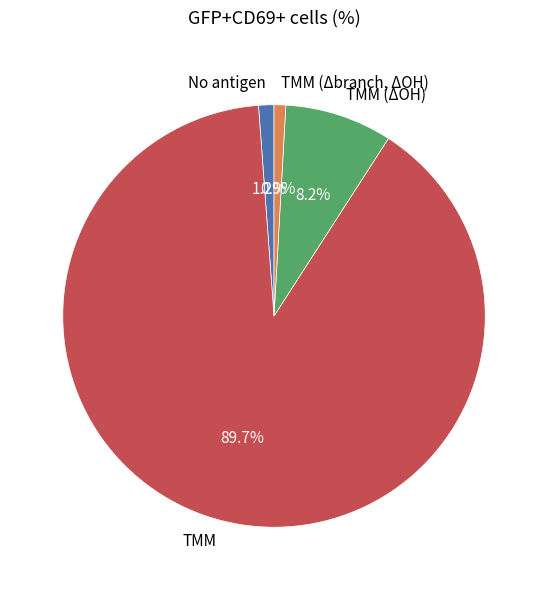

Do TMM (ΔOH) and TMM (Δbranch, ΔOH) together represent more than half of the pie?

No